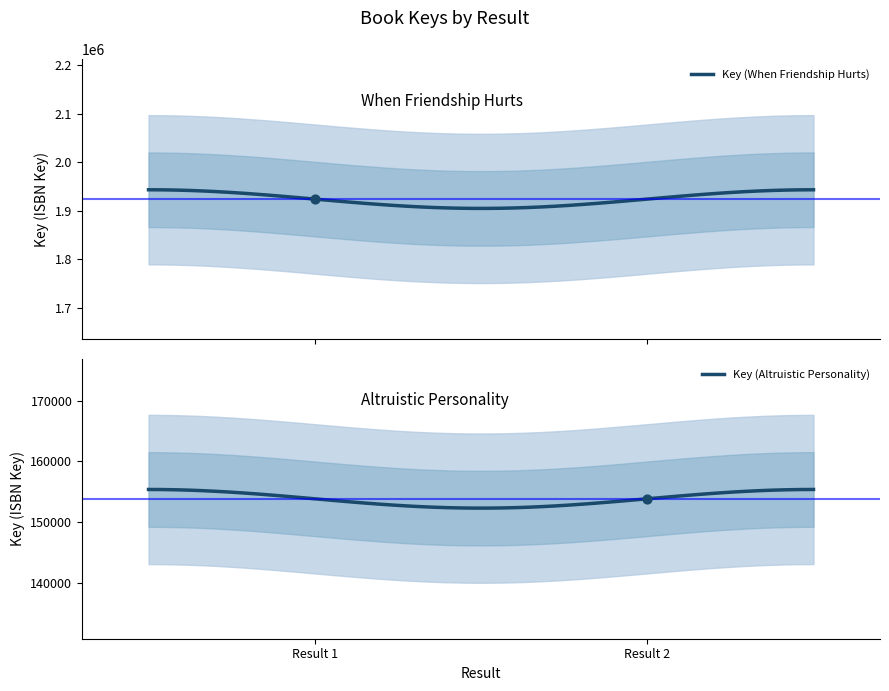

What is the minimum value for Key (When Friendship Hurts)?

1904713.4